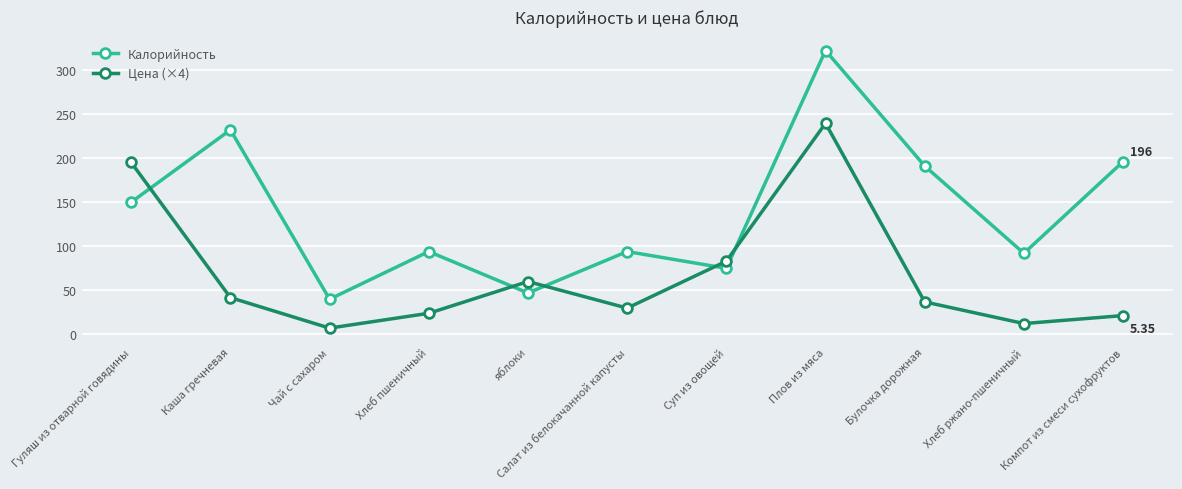

How many lines are shown in the chart?

2